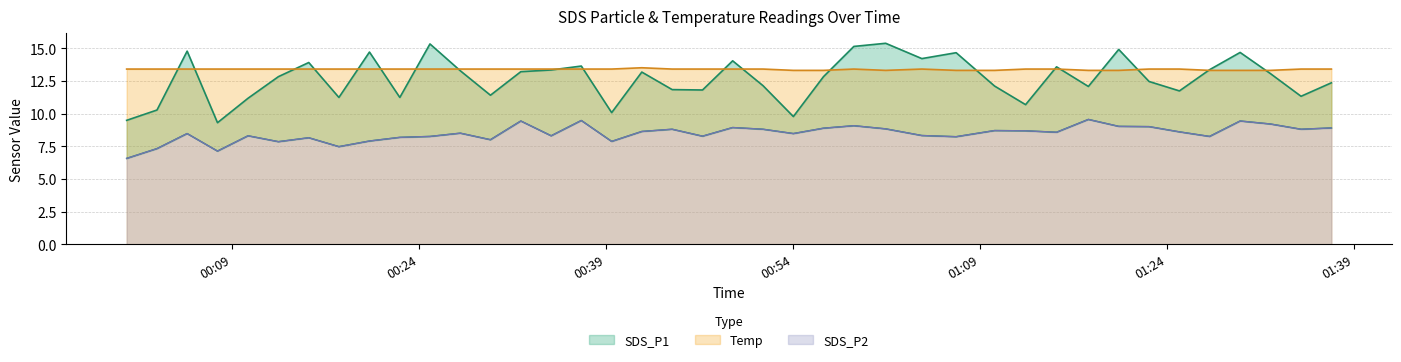

How many data points does each series have?

40